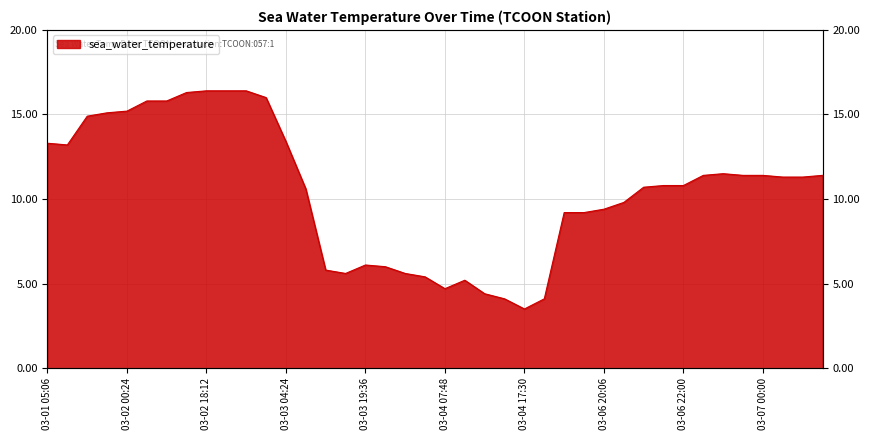

What is the value of the 22nd point from the left?

5.2